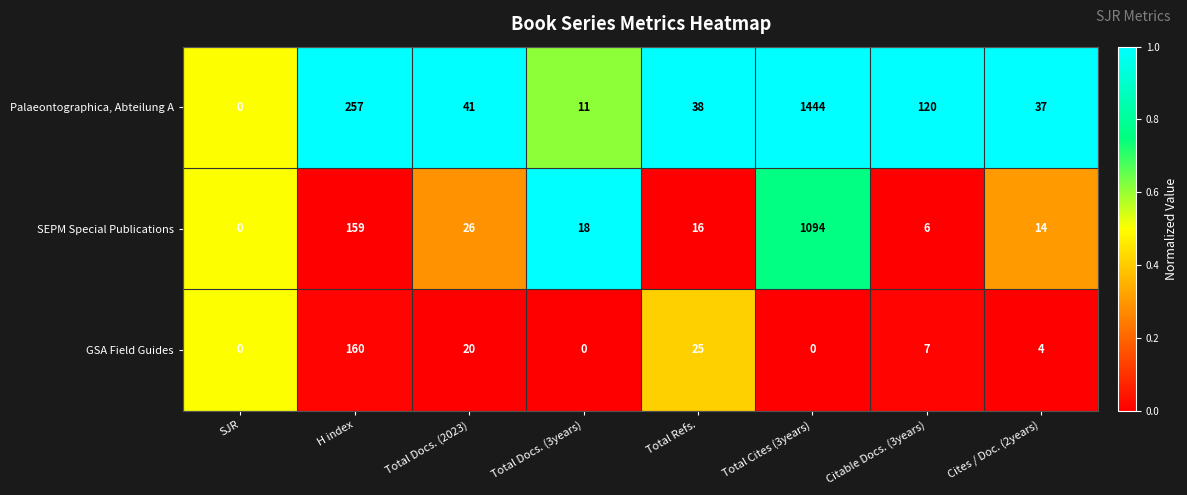

How many data points does each series have?

8